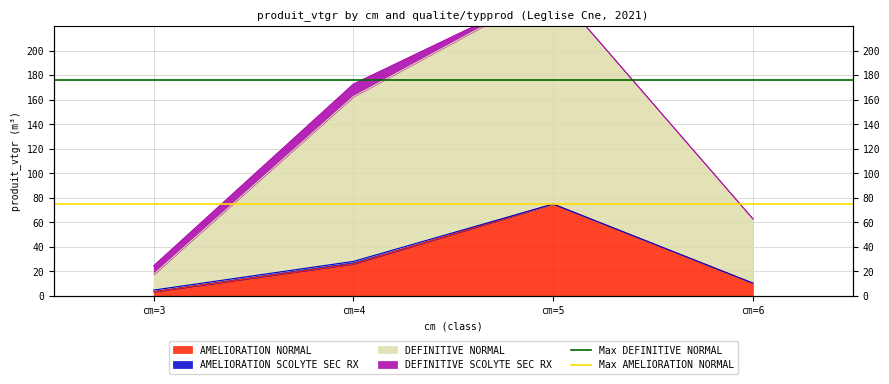

The value of Max DEFINITIVE NORMAL at cm=4 is 175.7. True or false?

True